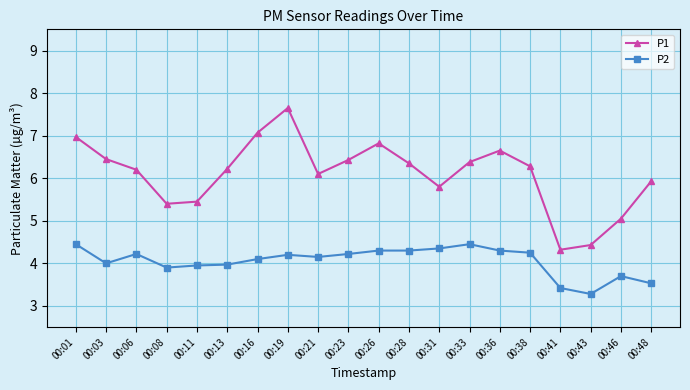

Is this an area chart (filled region under the line)?

No